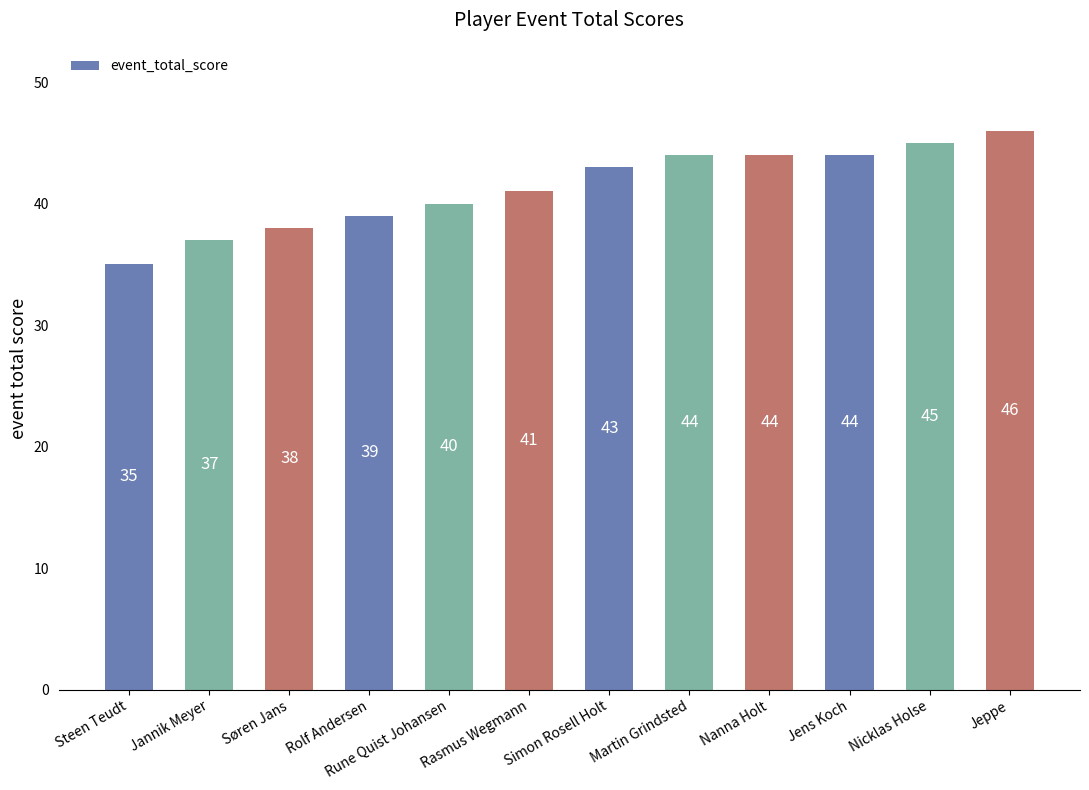

At which label is the value closest to 40?

Rune Quist Johansen